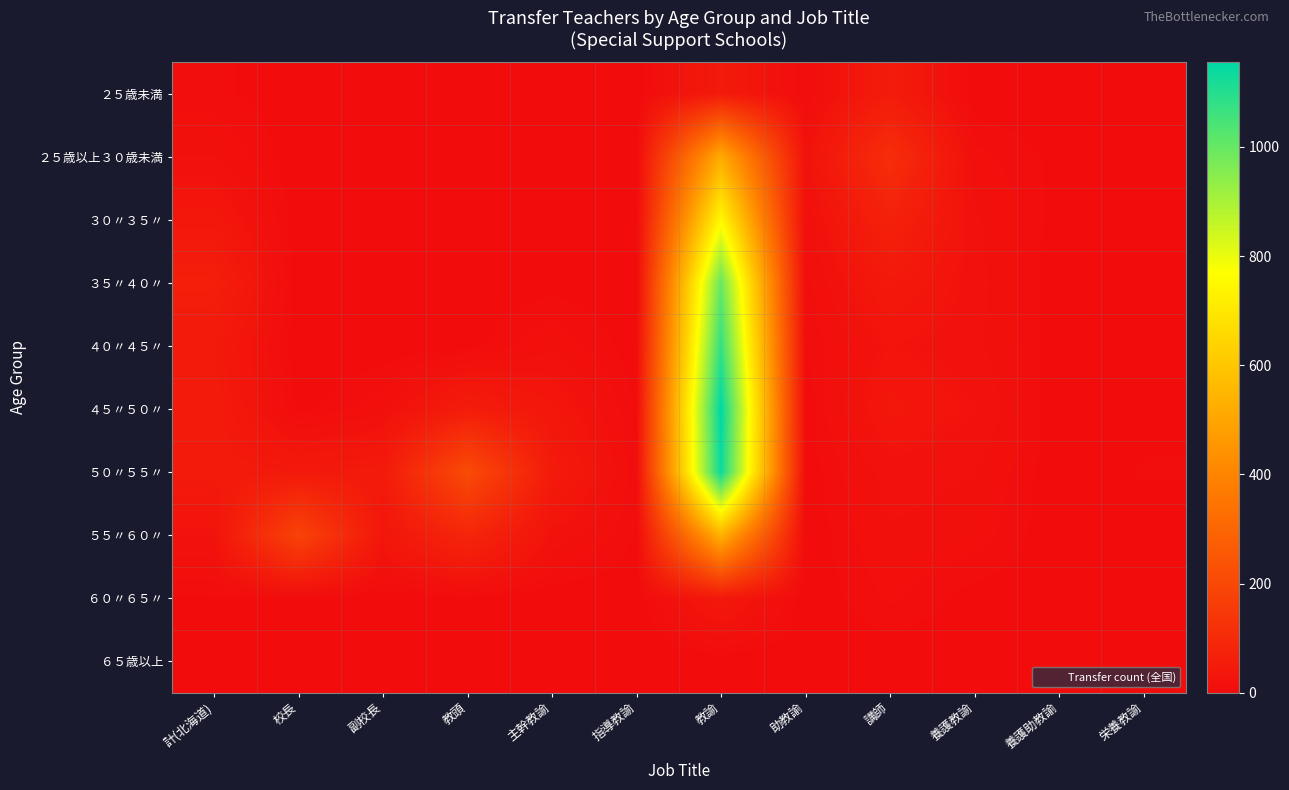

Reading left to right, extract all data points from this chart.

２５歳未満: 計(北海道)=6	校長=0	副校長=0	教頭=0	主幹教諭=0	指導教諭=0	教諭=45	助教諭=4	講師=52	養護教諭=0	養護助教諭=0	栄養教諭=0
２５歳以上３０歳未満: 計(北海道)=16	校長=0	副校長=0	教頭=0	主幹教諭=1	指導教諭=0	教諭=517	助教諭=19	講師=111	養護教諭=11	養護助教諭=3	栄養教諭=2
３０〃３５〃: 計(北海道)=35	校長=0	副校長=0	教頭=0	主幹教諭=1	指導教諭=0	教諭=750	助教諭=10	講師=71	養護教諭=17	養護助教諭=2	栄養教諭=2
３５〃４０〃: 計(北海道)=61	校長=0	副校長=0	教頭=0	主幹教諭=2	指導教諭=0	教諭=997	助教諭=7	講師=41	養護教諭=19	養護助教諭=0	栄養教諭=0
４０〃４５〃: 計(北海道)=43	校長=0	副校長=0	教頭=2	主幹教諭=14	指導教諭=1	教諭=1074	助教諭=4	講師=25	養護教諭=18	養護助教諭=1	栄養教諭=3
４５〃５０〃: 計(北海道)=48	校長=2	副校長=13	教頭=54	主幹教諭=33	指導教諭=3	教諭=1155	助教諭=1	講師=34	養護教諭=23	養護助教諭=0	栄養教諭=3
５０〃５５〃: 計(北海道)=47	校長=43	副校長=46	教頭=211	主幹教諭=48	指導教諭=5	教諭=1136	助教諭=1	講師=19	養護教諭=16	養護助教諭=0	栄養教諭=5
５５〃６０〃: 計(北海道)=22	校長=184	副校長=33	教頭=84	主幹教諭=21	指導教諭=4	教諭=540	助教諭=0	講師=15	養護教諭=12	養護助教諭=0	栄養教諭=2
６０〃６５〃: 計(北海道)=4	校長=2	副校長=0	教頭=2	主幹教諭=0	指導教諭=0	教諭=40	助教諭=0	講師=10	養護教諭=2	養護助教諭=0	栄養教諭=0
６５歳以上: 計(北海道)=0	校長=0	副校長=0	教頭=0	主幹教諭=0	指導教諭=0	教諭=0	助教諭=0	講師=0	養護教諭=0	養護助教諭=0	栄養教諭=0